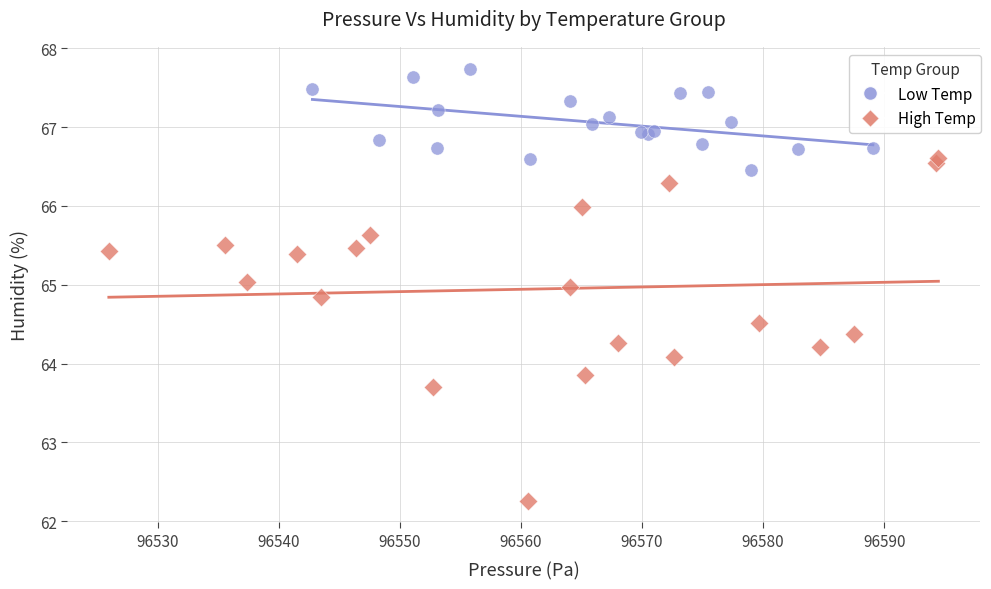

Which series has the widest spread of Y values?

High Temp